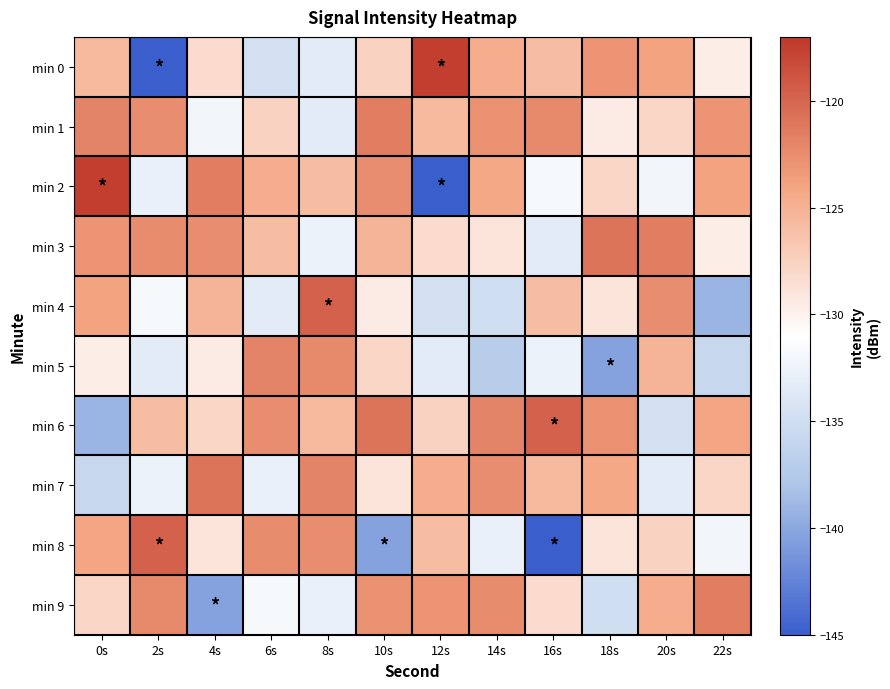

Reading left to right, list all the values displayed in this chart.

min 0: 0s=-125.6	2s=-145.3	4s=-128.2	6s=-134.8	8s=-133.3	10s=-127.5	12s=-117.4	14s=-124.7	16s=-125.9	18s=-123.0	20s=-124.0	22s=-129.6
min 1: 0s=-121.9	2s=-122.5	4s=-132.0	6s=-127.5	8s=-133.4	10s=-121.5	12s=-125.6	14s=-122.7	16s=-122.3	18s=-129.6	20s=-127.9	22s=-123.0
min 2: 0s=-117.4	2s=-132.8	4s=-121.5	6s=-124.7	8s=-126.0	10s=-122.6	12s=-145.3	14s=-124.2	16s=-131.8	18s=-127.8	20s=-132.0	22s=-124.0
min 3: 0s=-123.0	2s=-122.4	4s=-122.6	6s=-125.9	8s=-132.6	10s=-125.2	12s=-128.2	14s=-129.0	16s=-133.4	18s=-120.9	20s=-121.5	22s=-129.6
min 4: 0s=-124.0	2s=-131.8	4s=-125.2	6s=-133.3	8s=-119.7	10s=-129.6	12s=-134.8	14s=-135.0	16s=-126.0	18s=-129.0	20s=-122.6	22s=-139.1
min 5: 0s=-129.6	2s=-133.4	4s=-129.6	6s=-121.9	8s=-122.3	10s=-127.8	12s=-133.3	14s=-137.0	16s=-132.6	18s=-140.3	20s=-125.2	22s=-135.9
min 6: 0s=-139.1	2s=-126.0	4s=-127.8	6s=-122.5	8s=-125.6	10s=-120.9	12s=-127.5	14s=-121.9	16s=-119.7	18s=-122.7	20s=-134.8	22s=-124.2
min 7: 0s=-135.9	2s=-132.6	4s=-120.9	6s=-132.8	8s=-121.9	10s=-129.0	12s=-124.7	14s=-122.5	16s=-125.6	18s=-124.2	20s=-133.3	22s=-127.9
min 8: 0s=-124.2	2s=-119.7	4s=-129.0	6s=-122.4	8s=-122.5	10s=-140.3	12s=-125.9	14s=-132.8	16s=-145.3	18s=-129.0	20s=-127.5	22s=-132.0
min 9: 0s=-127.9	2s=-122.3	4s=-140.3	6s=-131.8	8s=-132.8	10s=-122.7	12s=-123.0	14s=-122.4	16s=-128.2	18s=-135.0	20s=-124.7	22s=-121.5